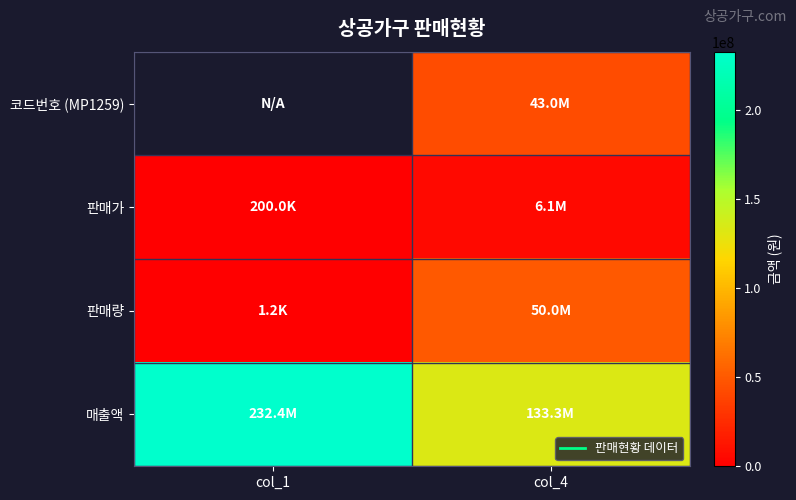

What is the total value across all series at col_4?

232400000.0